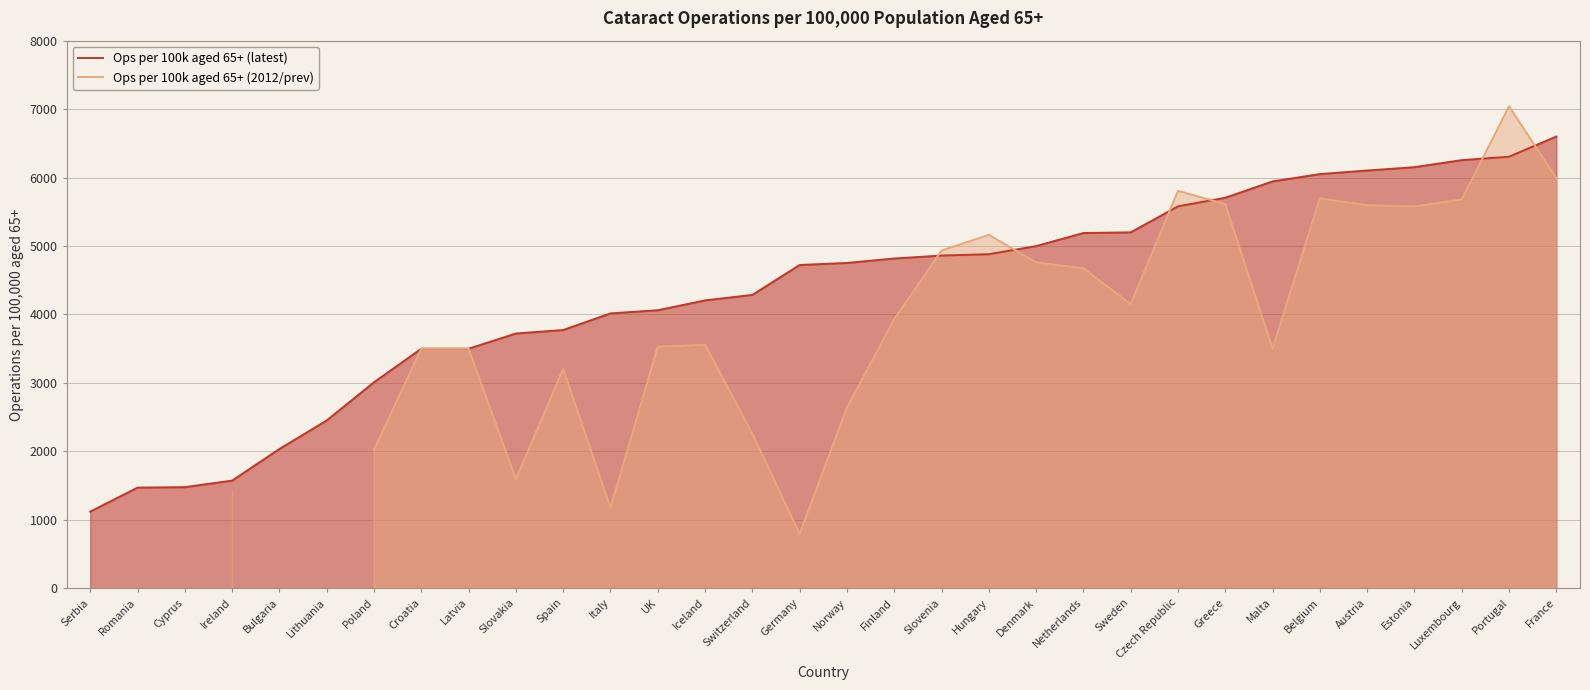

How many lines are shown in the chart?

2